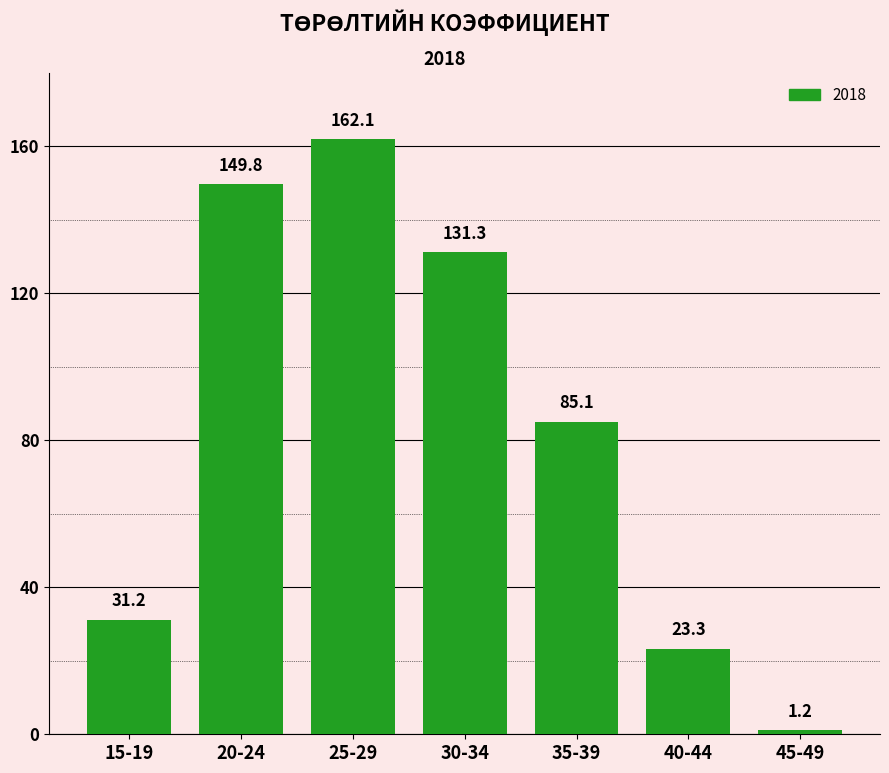

What is the difference between the values at 30-34 and 20-24?

18.5